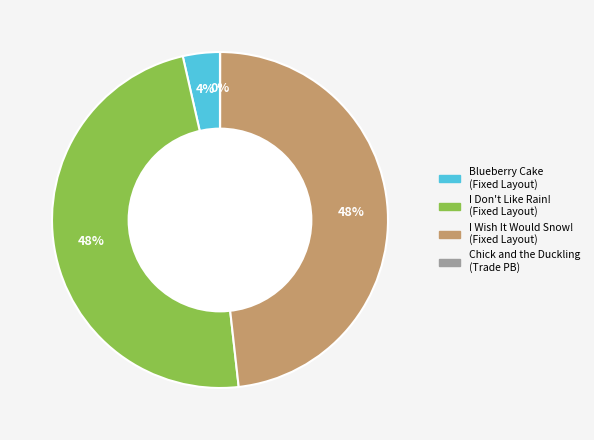

Is the sum of I Don't Like Rain! (Fixed Layout) and I Wish It Would Snow! (Fixed Layout) greater than half?

Yes